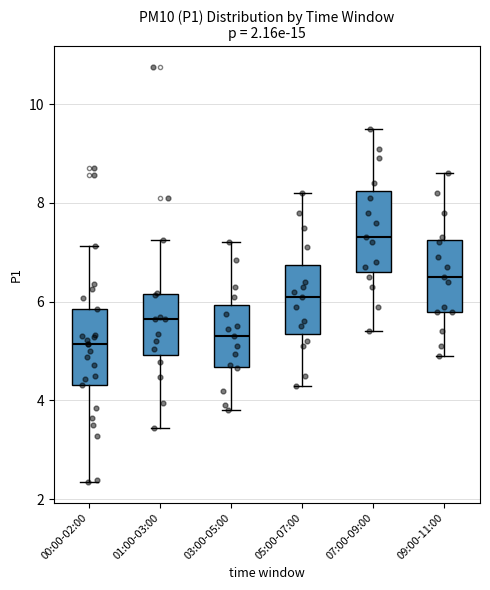

Which box's median line is the highest?

07:00-09:00